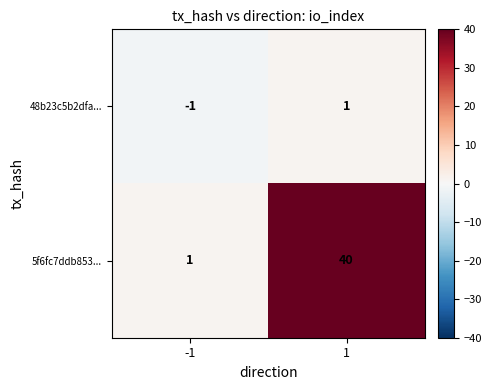

Which series has the largest range (max minus min)?

5f6fc7ddb853...